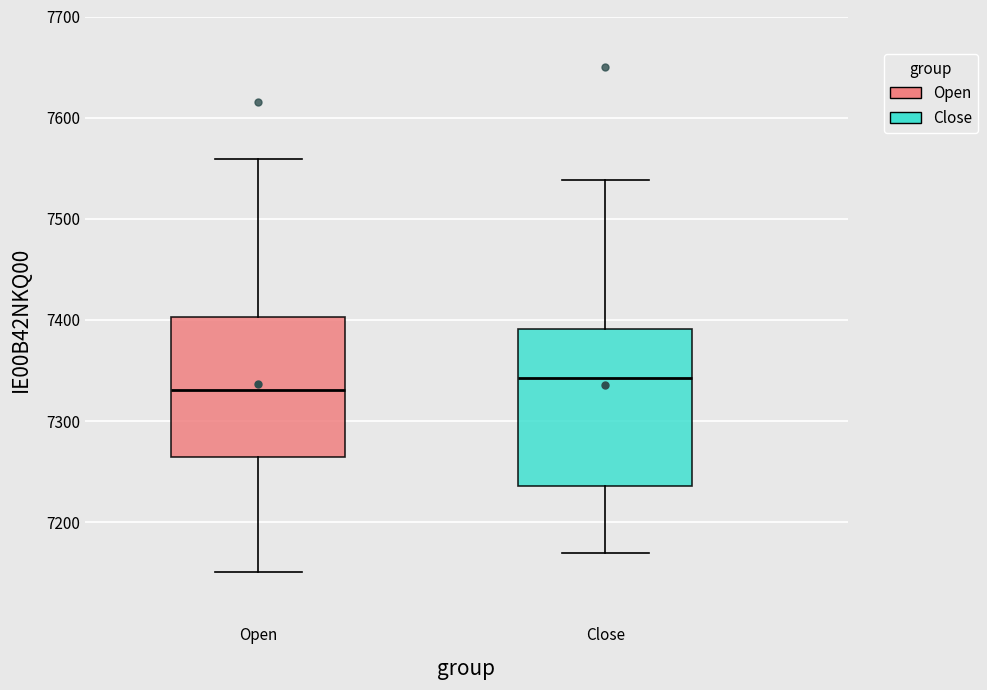

Comparing the boxes themselves (not the whiskers), which one is the tallest?

Close